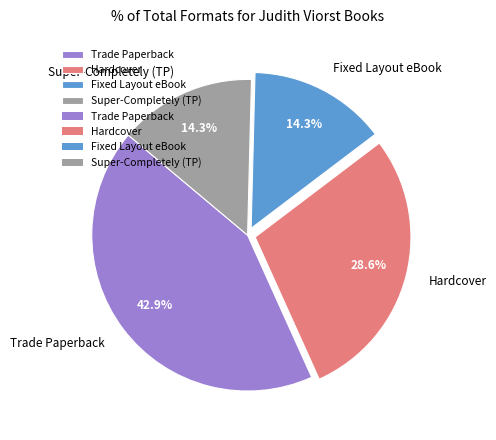

What percentage is the Trade Paperback slice, to the nearest percent?

43%